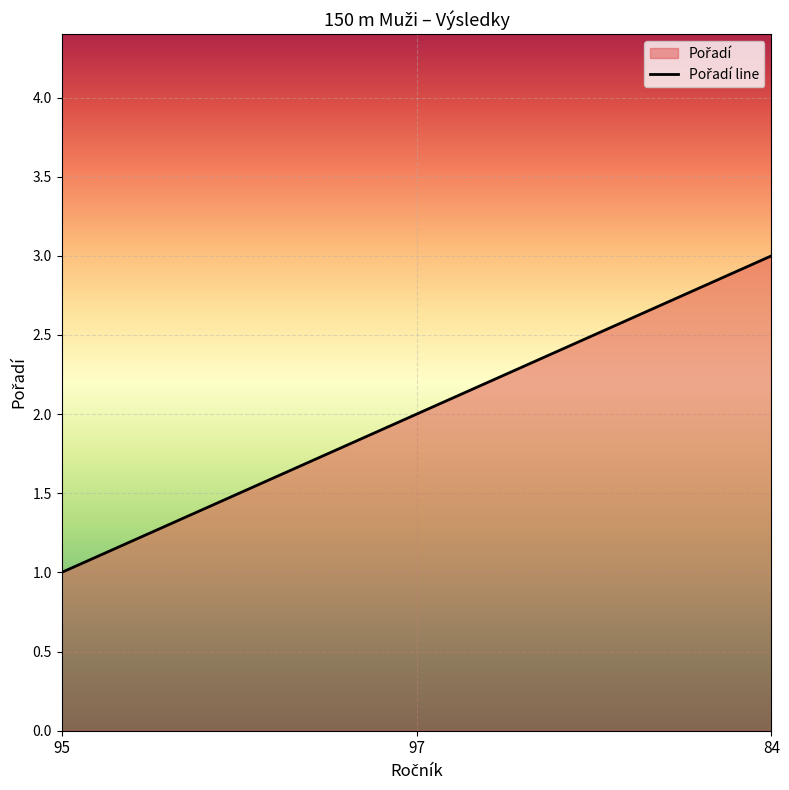

At which label does the data first exceed 2?

84